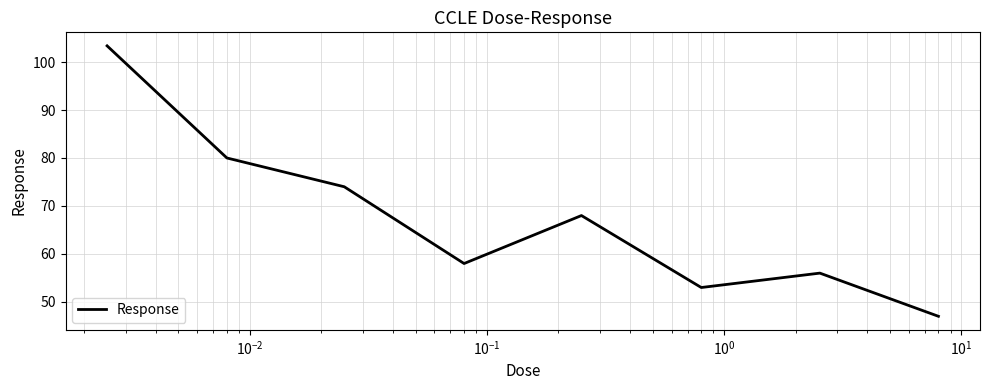

How many lines are shown in the chart?

1